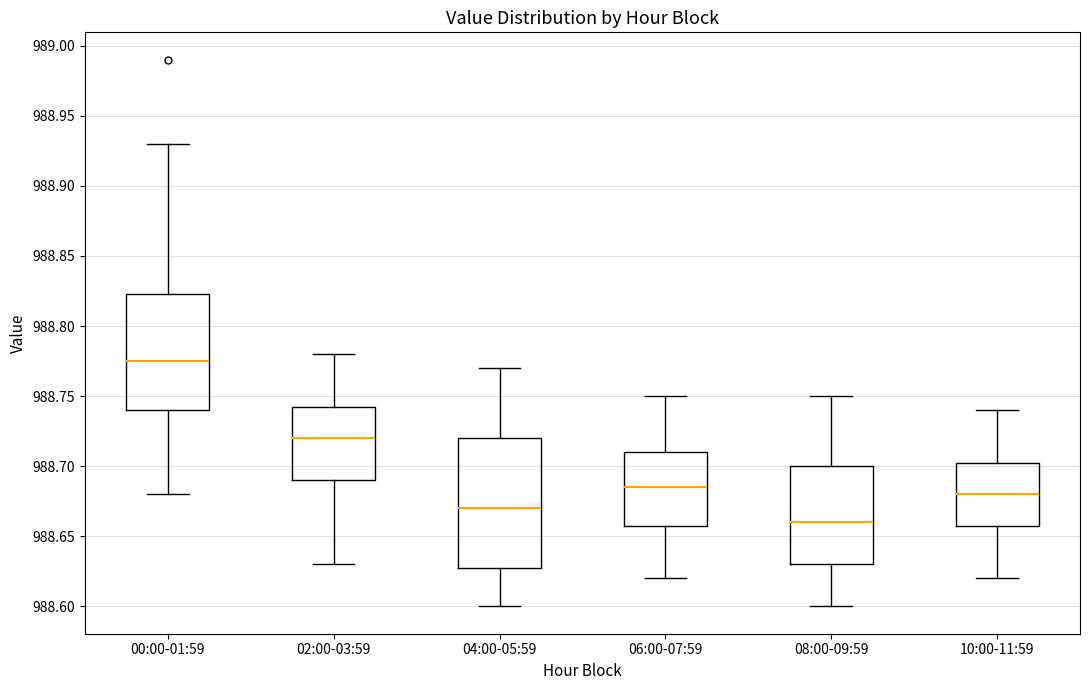

Reading left to right, read every box against the y-axis: the position of its median line, the range the box covers, and the ends of its whiskers. The values are not printed on the chart, so give them approximately, as read against the axis.

00:00-01:59: median 988.775, box 988.740 to 988.825, whiskers 988.680 to 988.930
02:00-03:59: median 988.720, box 988.690 to 988.745, whiskers 988.630 to 988.780
04:00-05:59: median 988.670, box 988.630 to 988.720, whiskers 988.600 to 988.770
06:00-07:59: median 988.685, box 988.660 to 988.710, whiskers 988.620 to 988.750
08:00-09:59: median 988.660, box 988.630 to 988.700, whiskers 988.600 to 988.750
10:00-11:59: median 988.680, box 988.660 to 988.705, whiskers 988.620 to 988.740